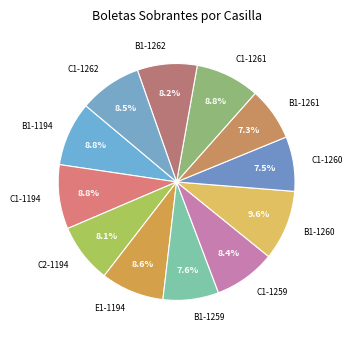

How many slices are in this pie chart?

12